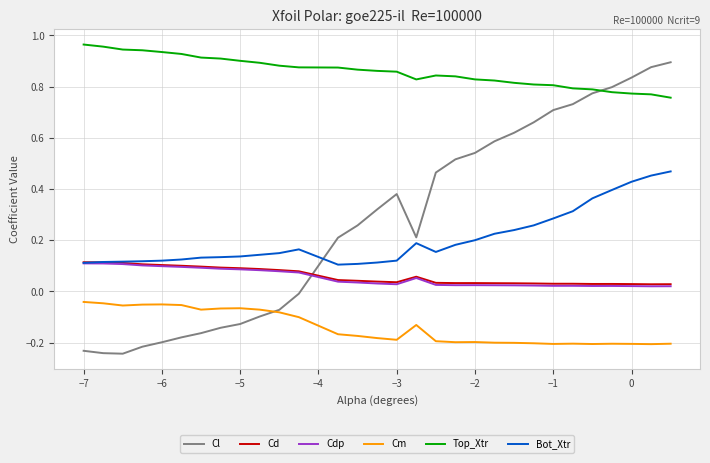

At how many categories does at least one series exceed 0?

30